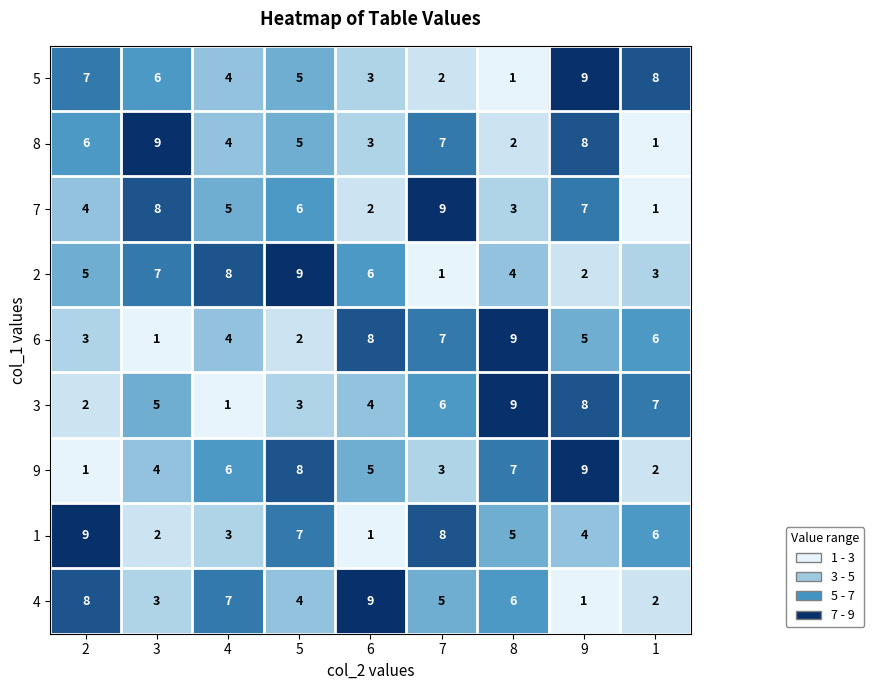

What is the difference between the highest and lowest values at 3?

8